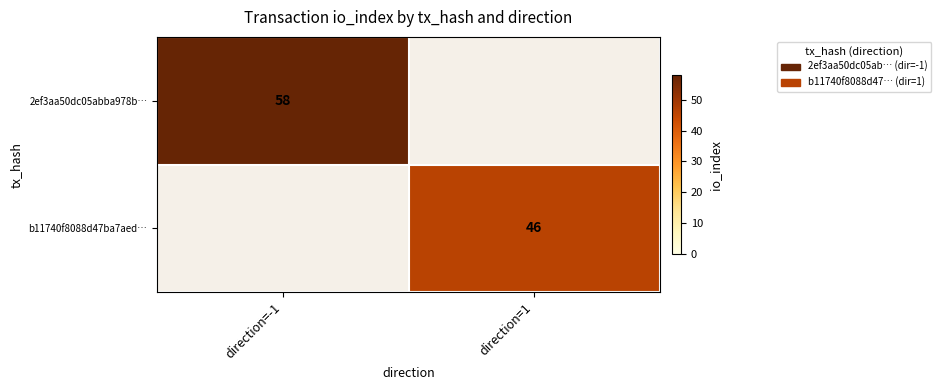

The 2ef3aa50dc05abba978b… series shows 58 at direction=-1. True or false?

True